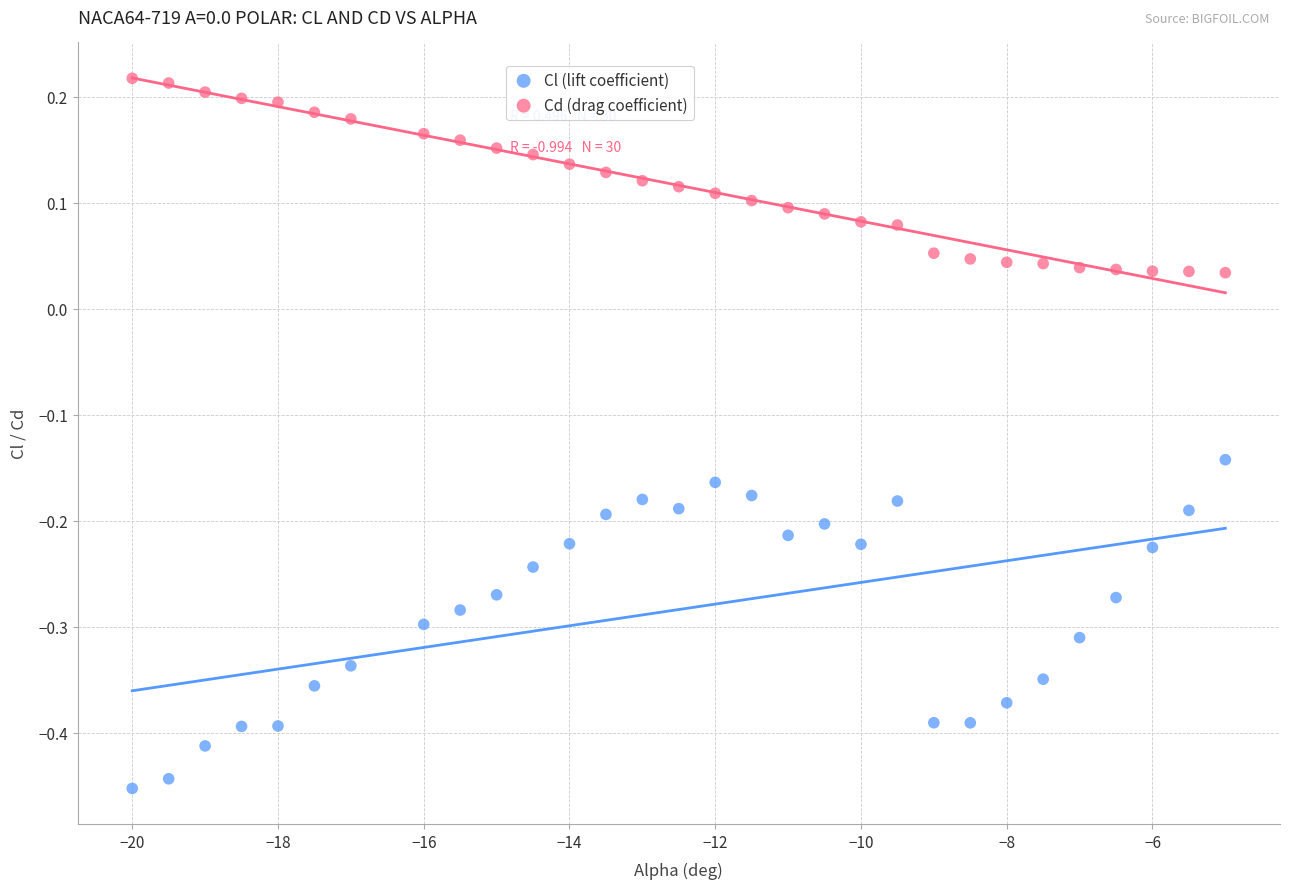

Which series has the widest spread of Y values?

Cl (lift coefficient)